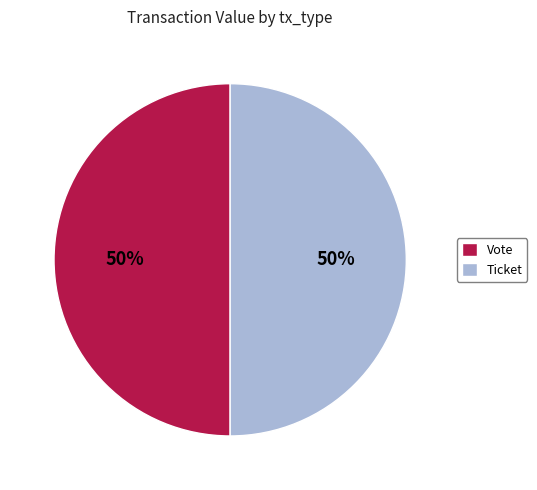

Is the sum of Vote and Ticket greater than half?

Yes